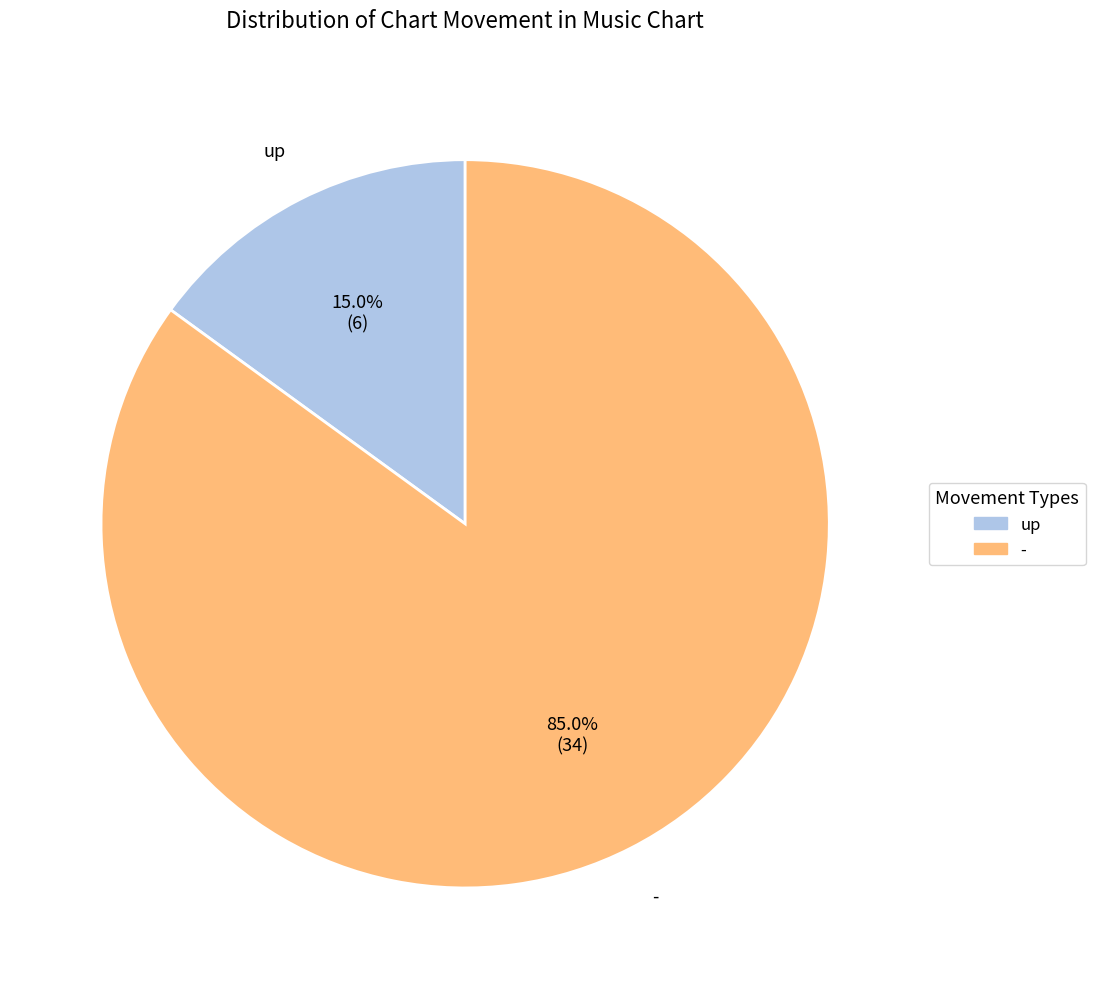

Is up the majority of the pie?

No